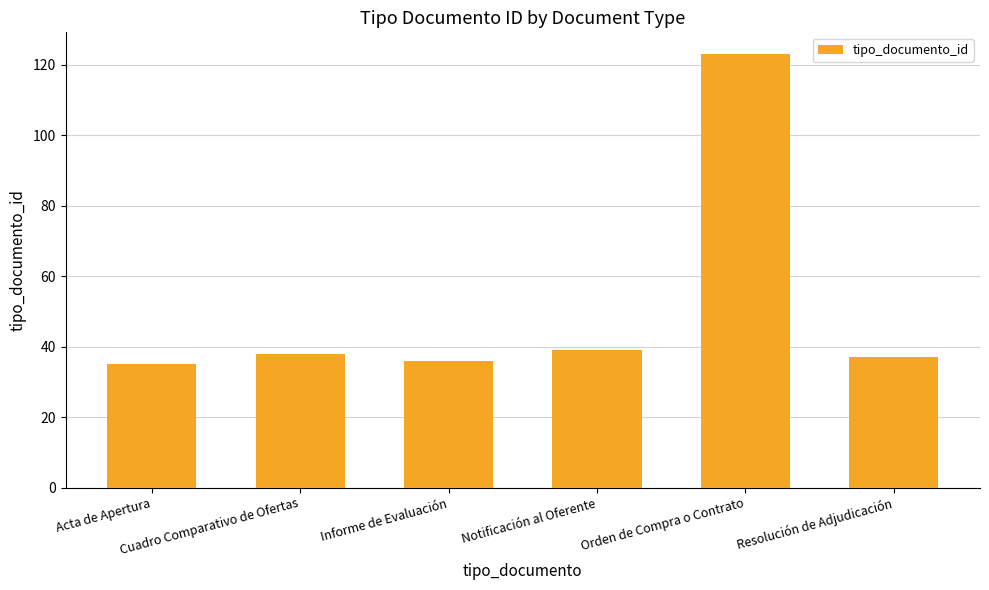

Reading left to right, extract all data points from this chart.

Acta de Apertura=35	Cuadro Comparativo de Ofertas=38	Informe de Evaluación=36	Notificación al Oferente=39	Orden de Compra o Contrato=123	Resolución de Adjudicación=37